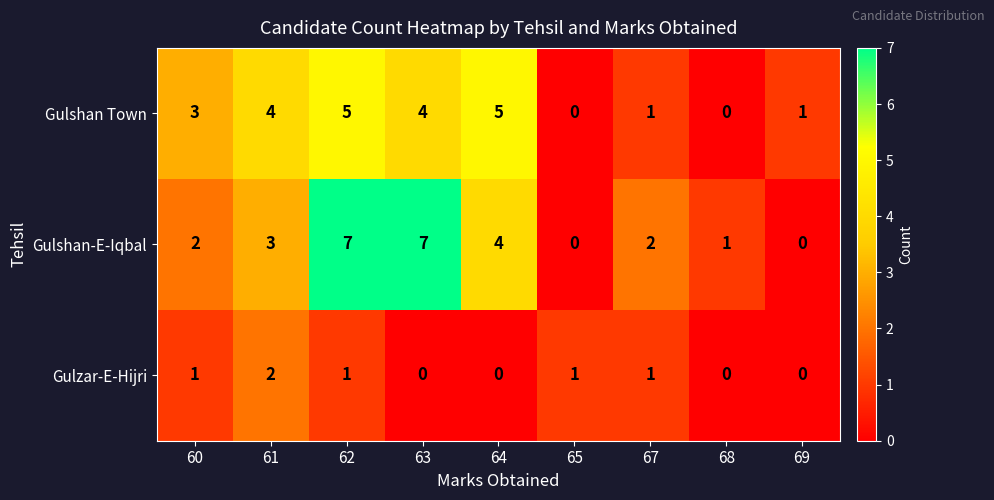

Reading right to left, list all the values displayed in this chart.

Gulshan Town: 69=1	68=0	67=1	65=0	64=5	63=4	62=5	61=4	60=3
Gulshan-E-Iqbal: 69=0	68=1	67=2	65=0	64=4	63=7	62=7	61=3	60=2
Gulzar-E-Hijri: 69=0	68=0	67=1	65=1	64=0	63=0	62=1	61=2	60=1